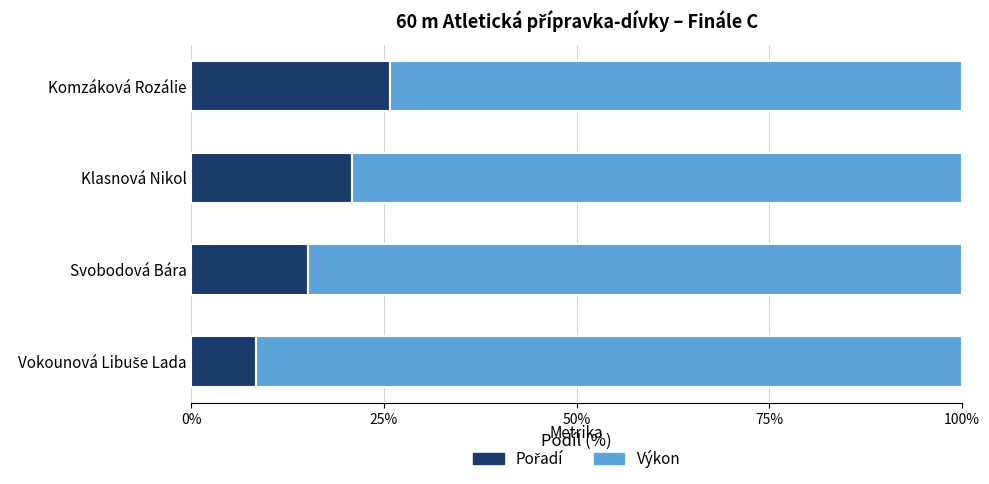

What is the total value across all series at Komzáková Rozálie?

100.0